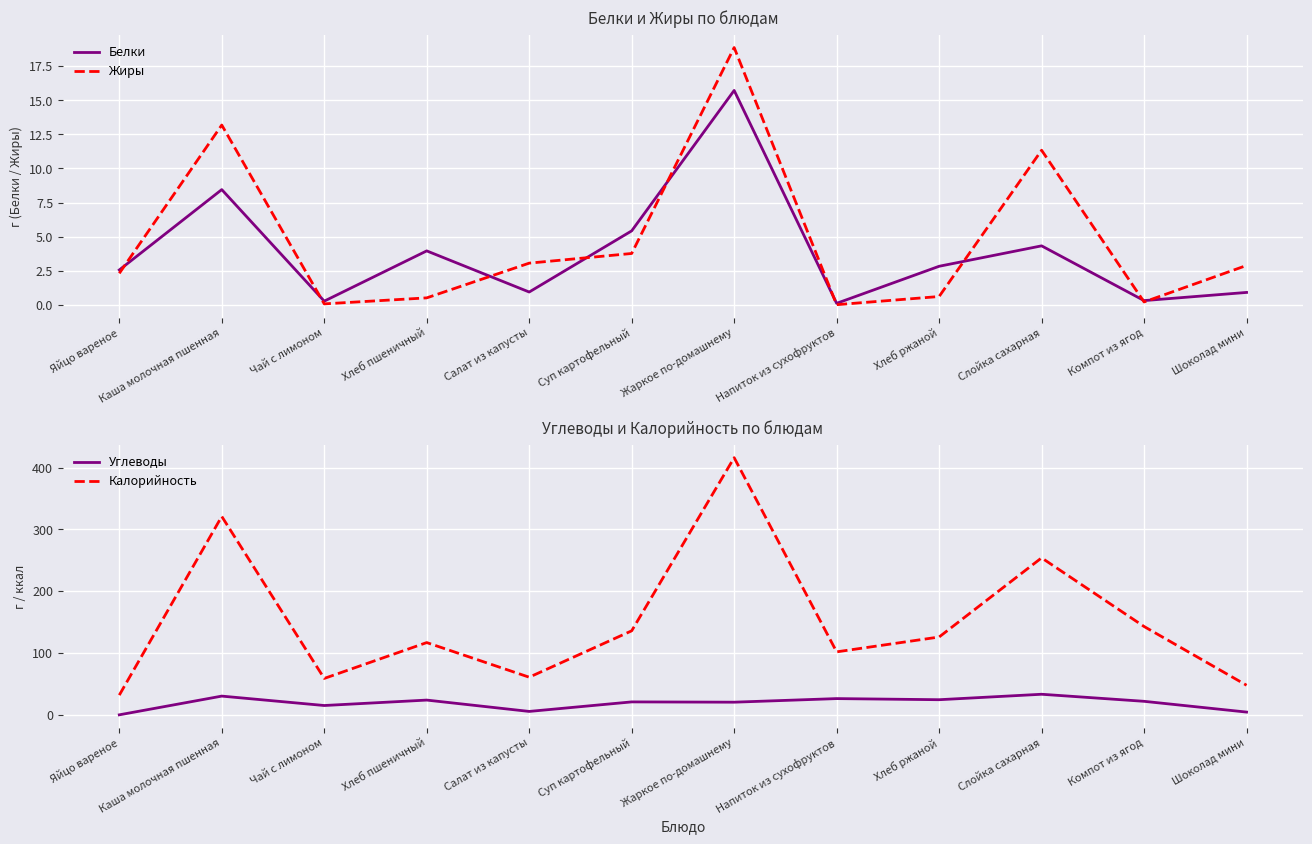

The value of Калорийность at Каша молочная пшенная is 321.0. True or false?

True